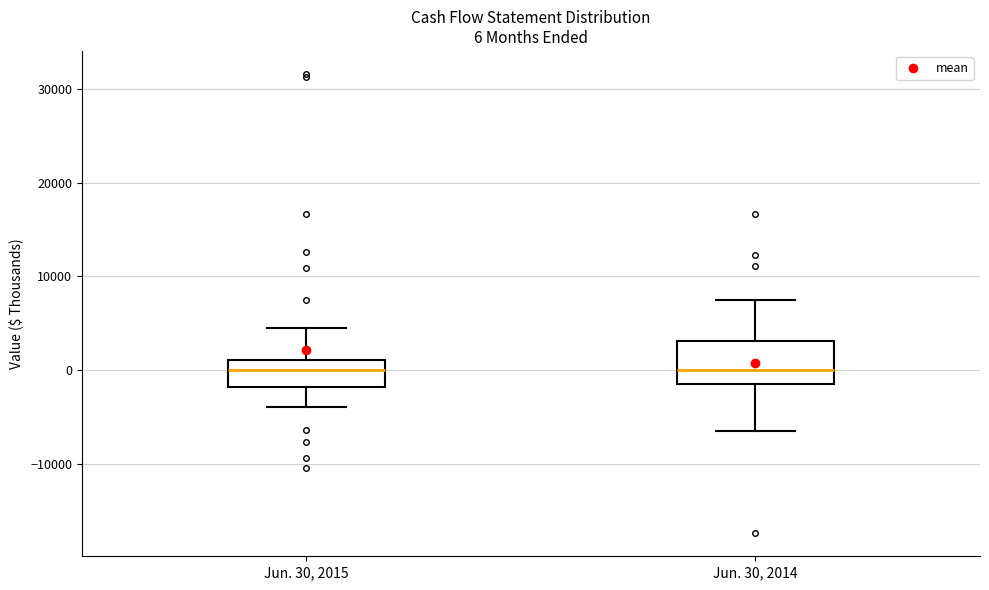

Comparing the boxes themselves (not the whiskers), which one is the tallest?

Jun. 30, 2014